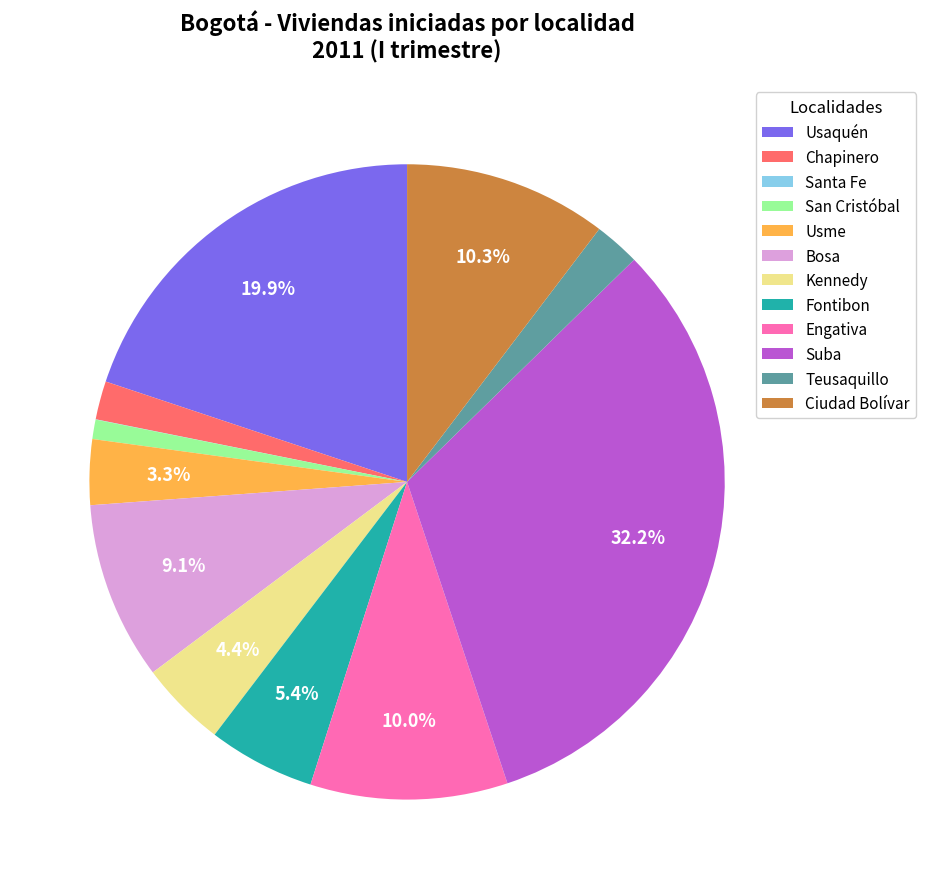

Do Fontibon and Usme together represent more than half of the pie?

No